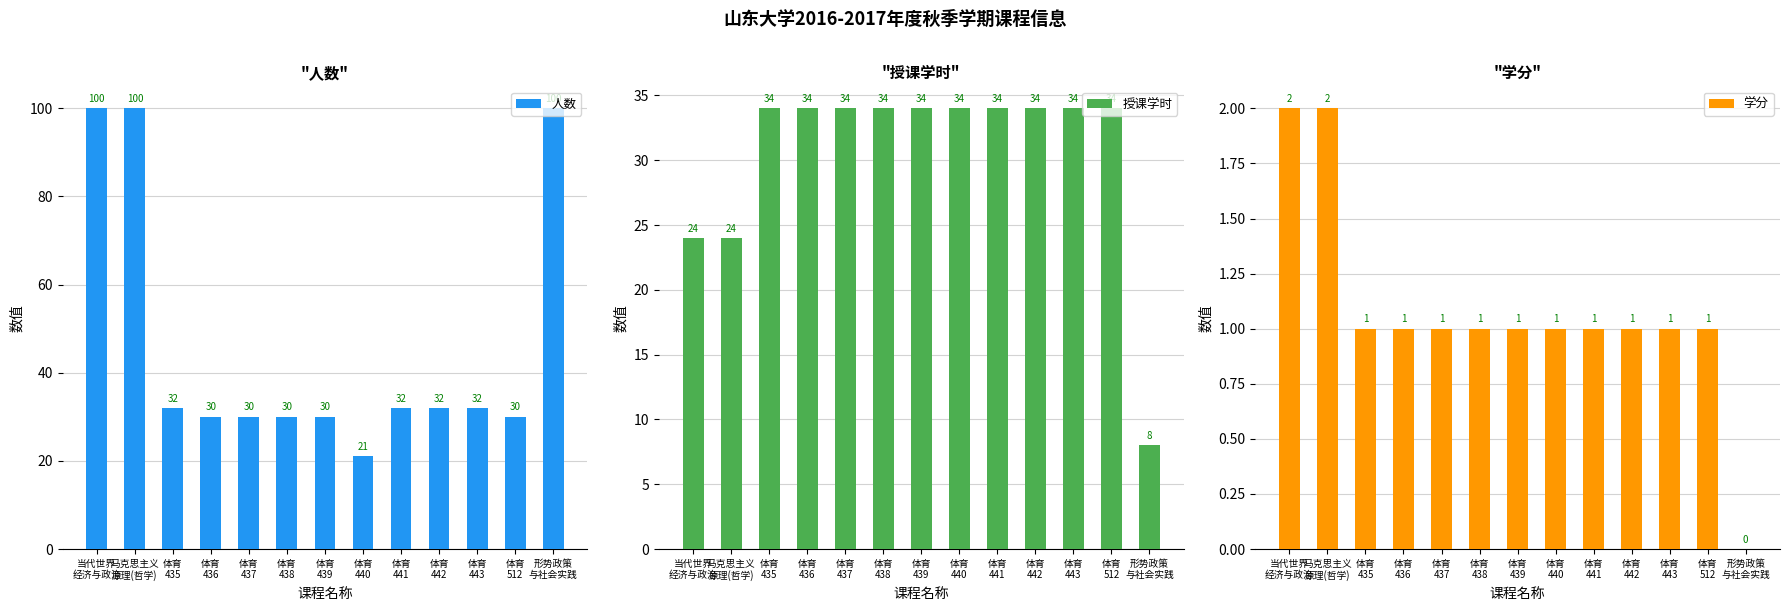

What are all the series names shown in the legend?

人数, 授课学时, 学分